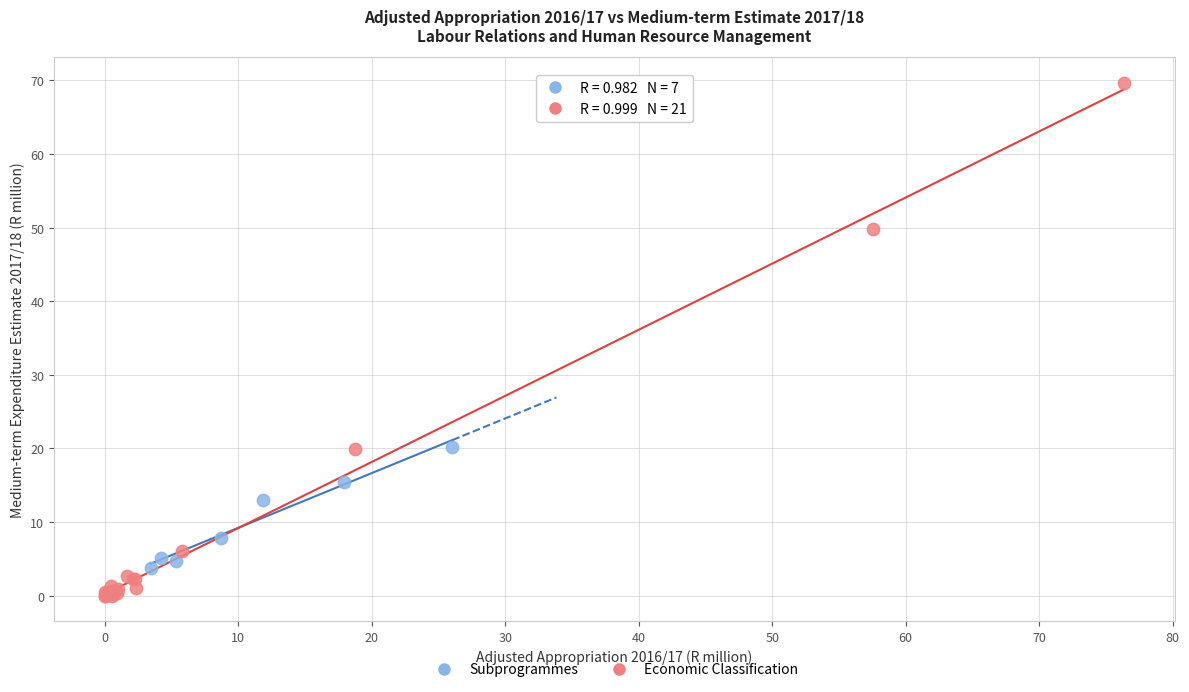

Which series has the largest Y range (max minus min)?

Economic Classification